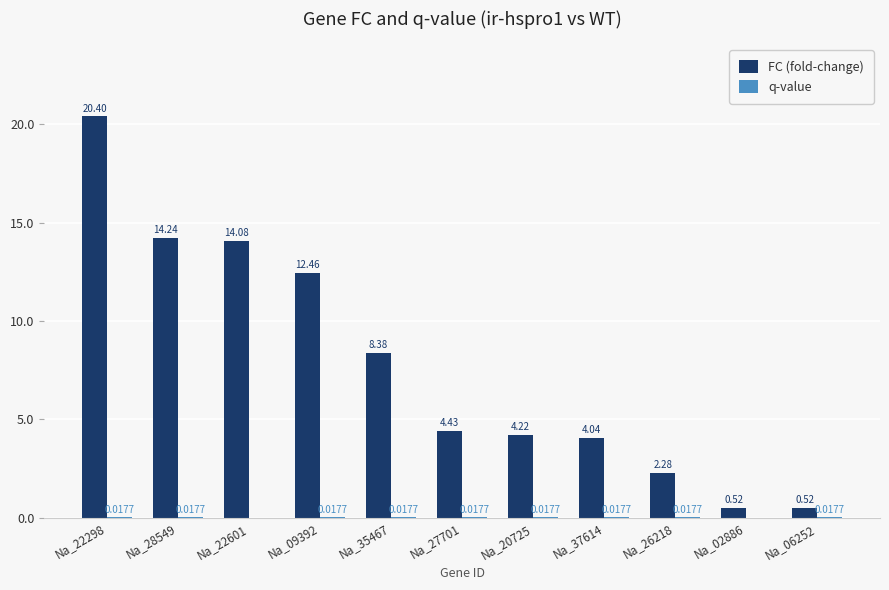

At which label is FC (fold-change) closest to 10?

Na_35467